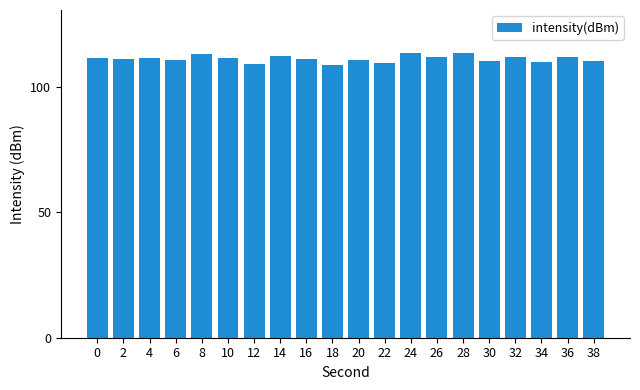

What is the sum of all values?

2223.7